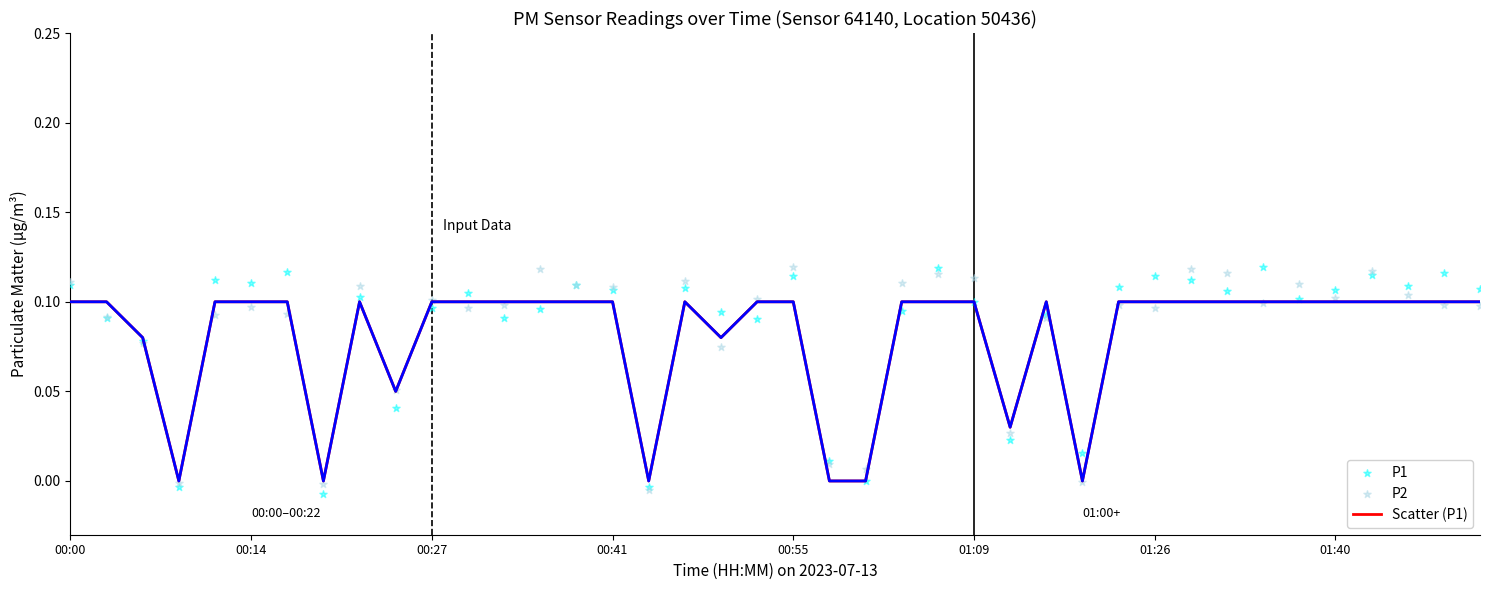

At how many categories does at least one series exceed 0?

37